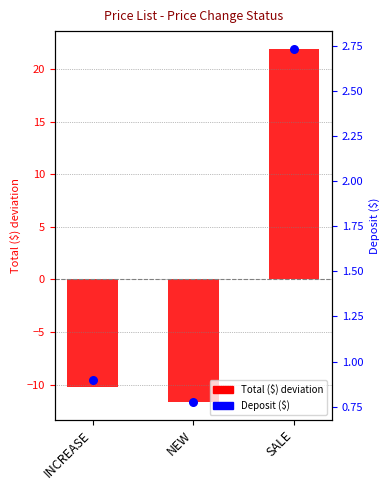

What are all the series names shown in the legend?

Total ($) deviation, Deposit ($)